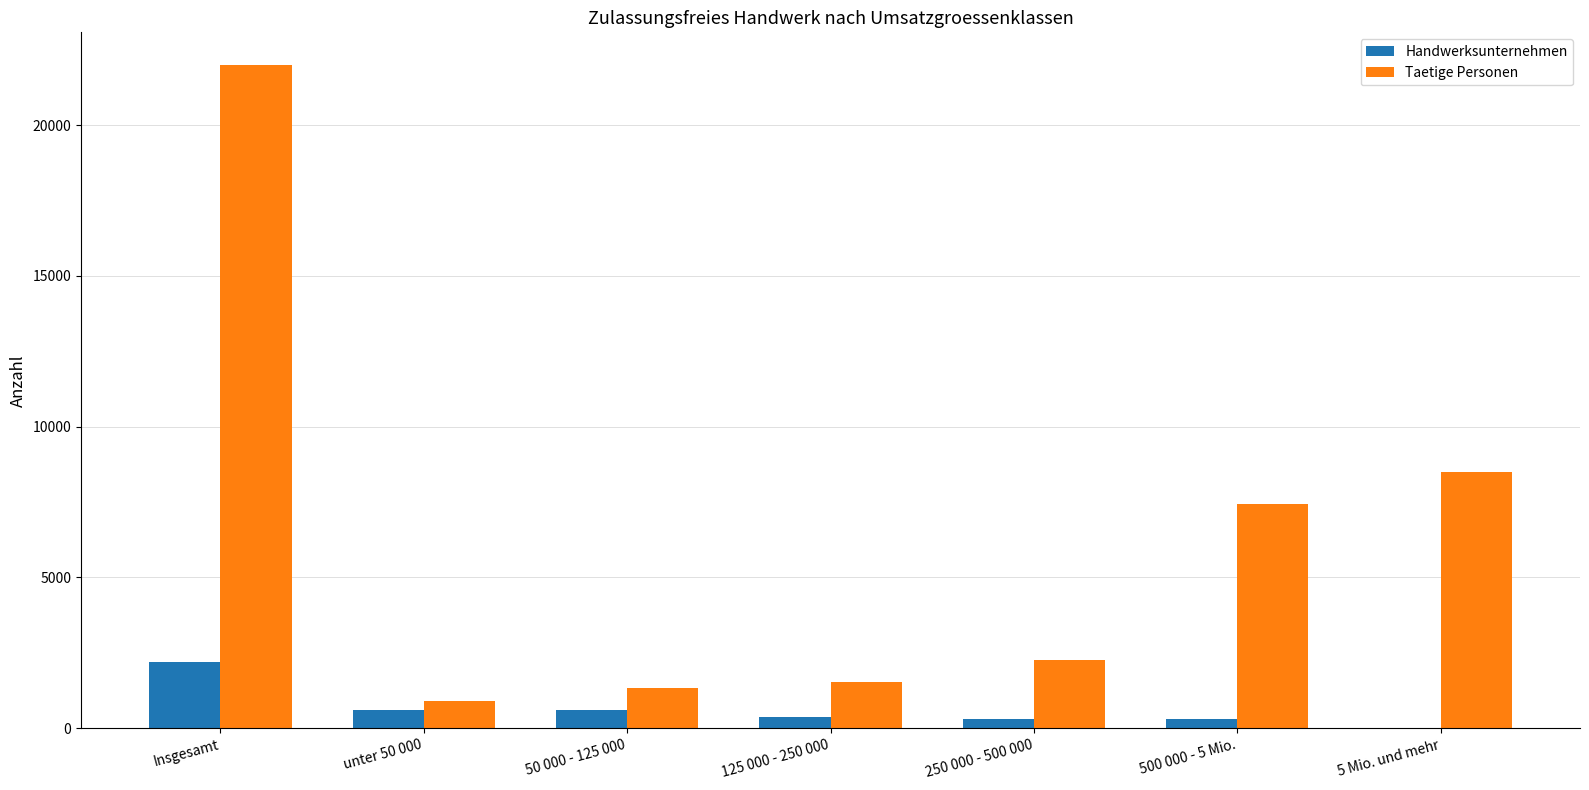

What is the sum of all Handwerksunternehmen values?

4408